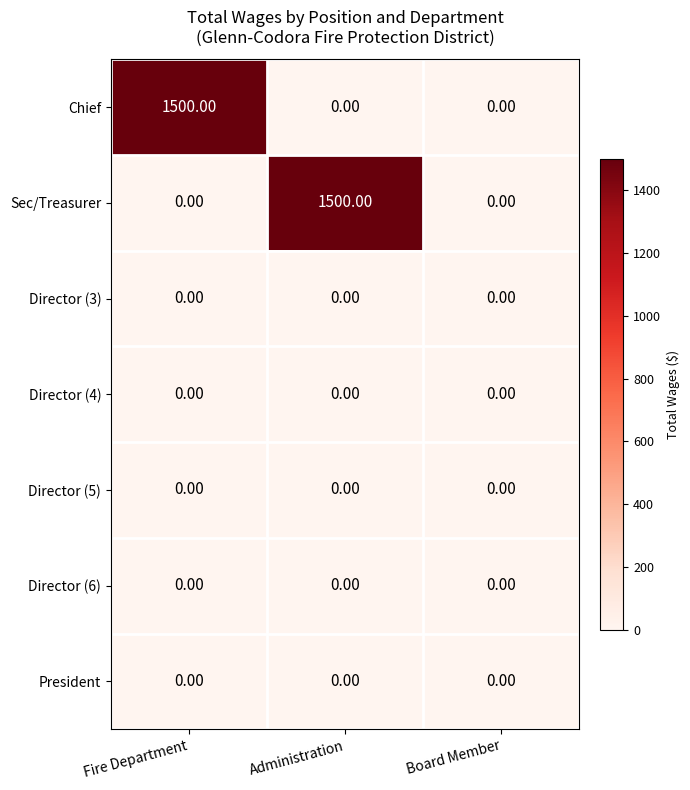

What is the difference between the highest and lowest values at Administration?

1500